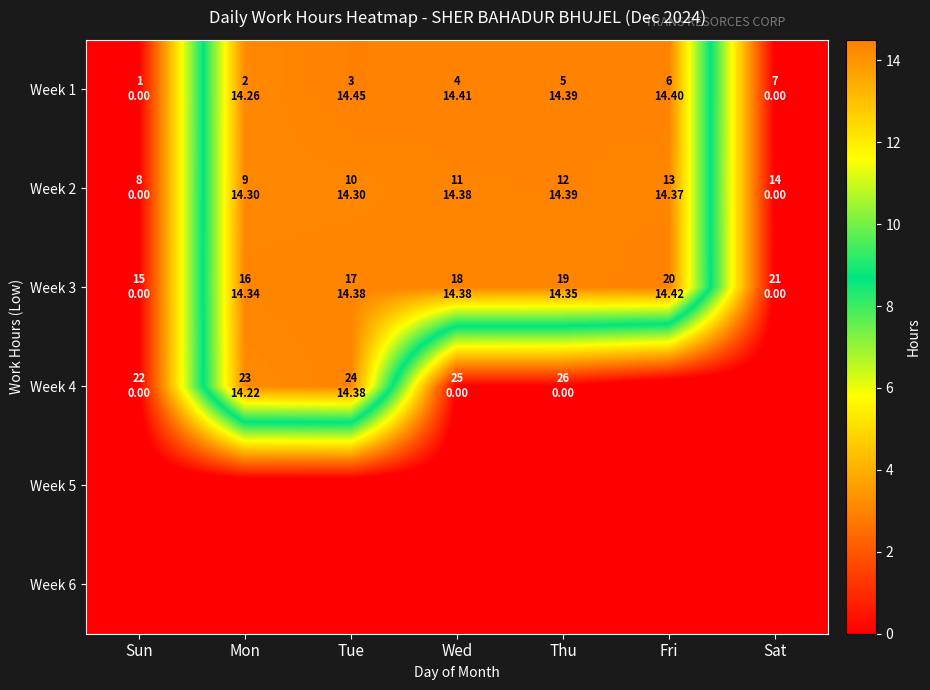

Reading left to right, transcribe all the data shown in this chart.

Week 1: Sun=0.0	Mon=14.3	Tue=14.4	Wed=14.4	Thu=14.4	Fri=14.4	Sat=0.0
Week 2: Sun=0.0	Mon=14.3	Tue=14.3	Wed=14.4	Thu=14.4	Fri=14.4	Sat=0.0
Week 3: Sun=0.0	Mon=14.3	Tue=14.4	Wed=14.4	Thu=14.3	Fri=14.4	Sat=0.0
Week 4: Sun=0.0	Mon=14.2	Tue=14.4	Wed=0.0	Thu=0.0	Fri=-1.0	Sat=-1.0
Week 5: Sun=-1.0	Mon=-1.0	Tue=-1.0	Wed=-1.0	Thu=-1.0	Fri=-1.0	Sat=-1.0
Week 6: Sun=-1.0	Mon=-1.0	Tue=-1.0	Wed=-1.0	Thu=-1.0	Fri=-1.0	Sat=-1.0